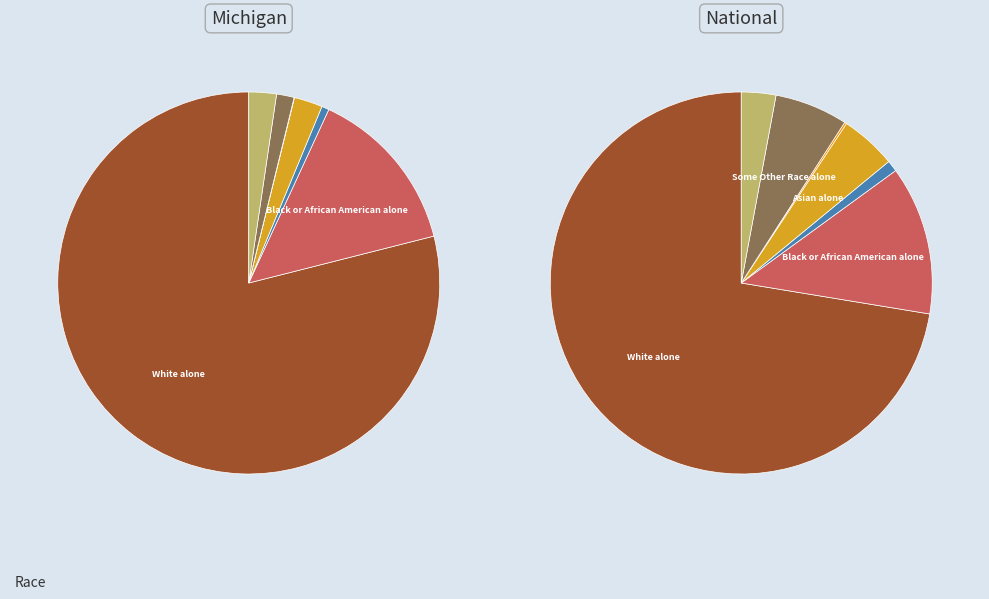

True or false: Asian alone accounts for 1% of the total.

False